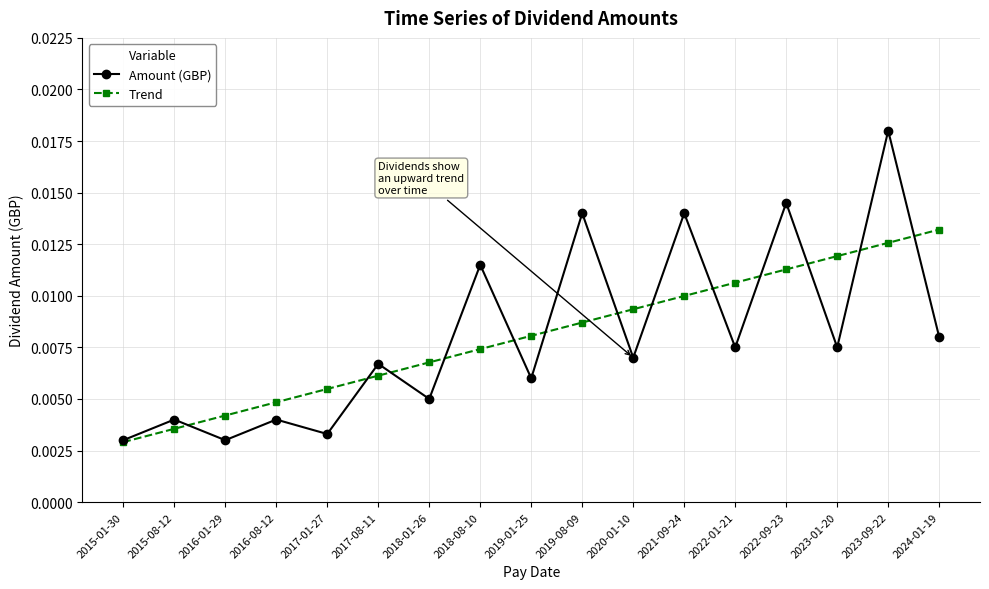

How many data points does each series have?

17